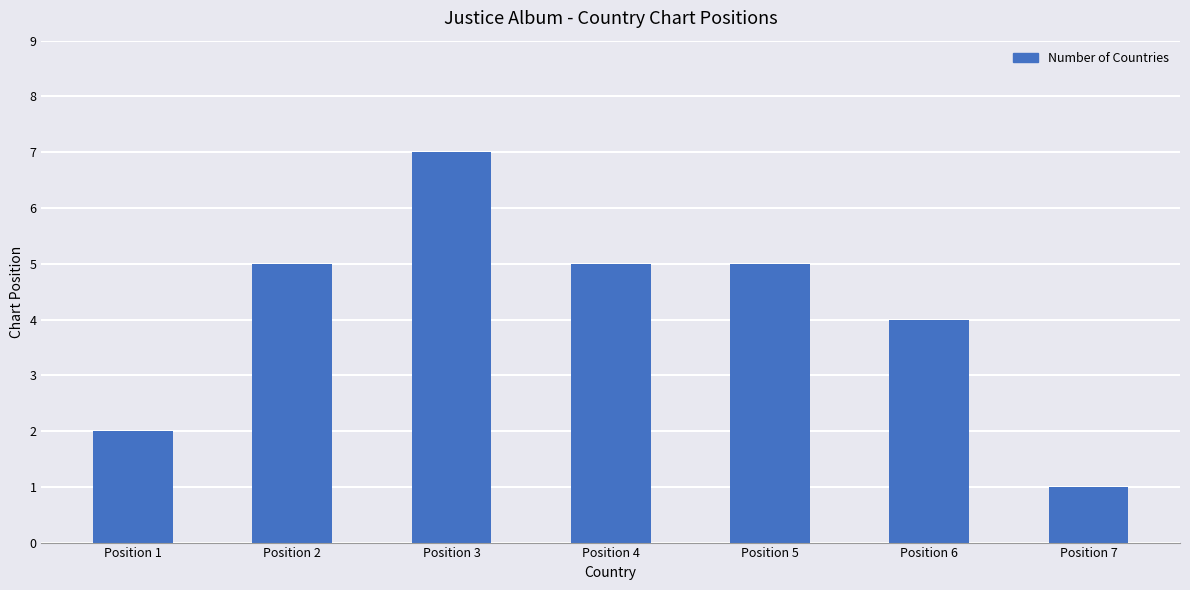

What is the ratio of the value at Position 6 to the value at Position 4?

0.8